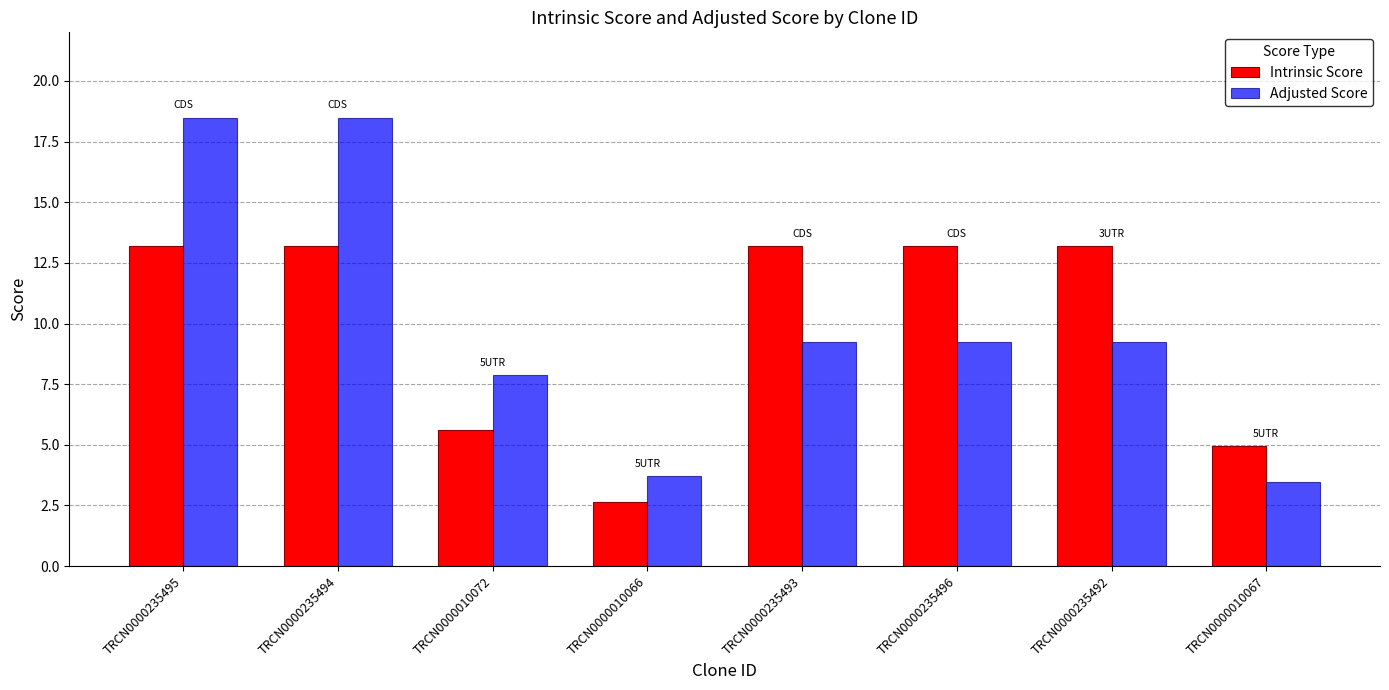

How many values in the Adjusted Score series exceed 9?

5